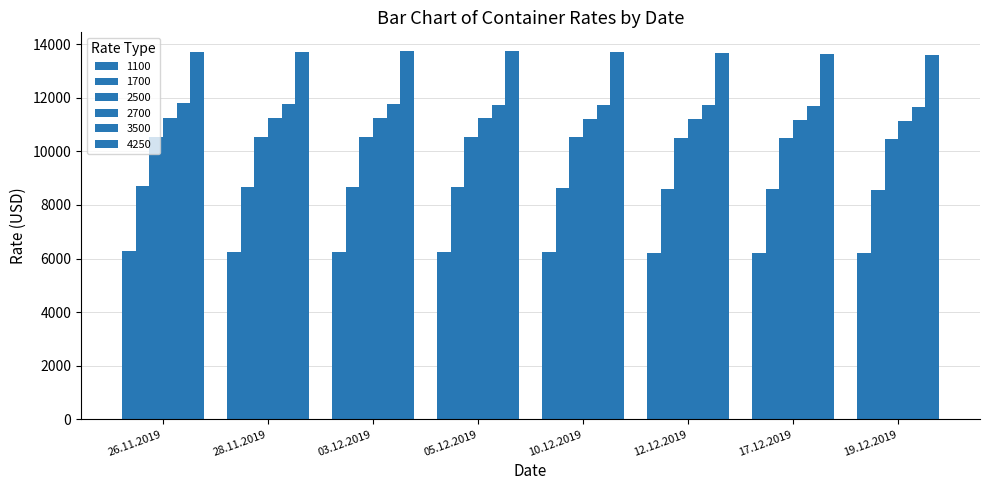

What is the label of the 3rd bar from the left?

03.12.2019